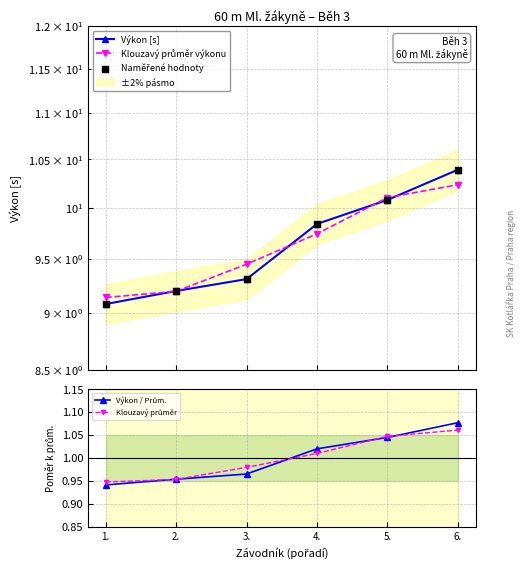

What are all the series names shown in the legend?

Výkon [s], Klouzavý průměr výkonu, Naměřené hodnoty, Výkon / Prům., Klouzavý průměr